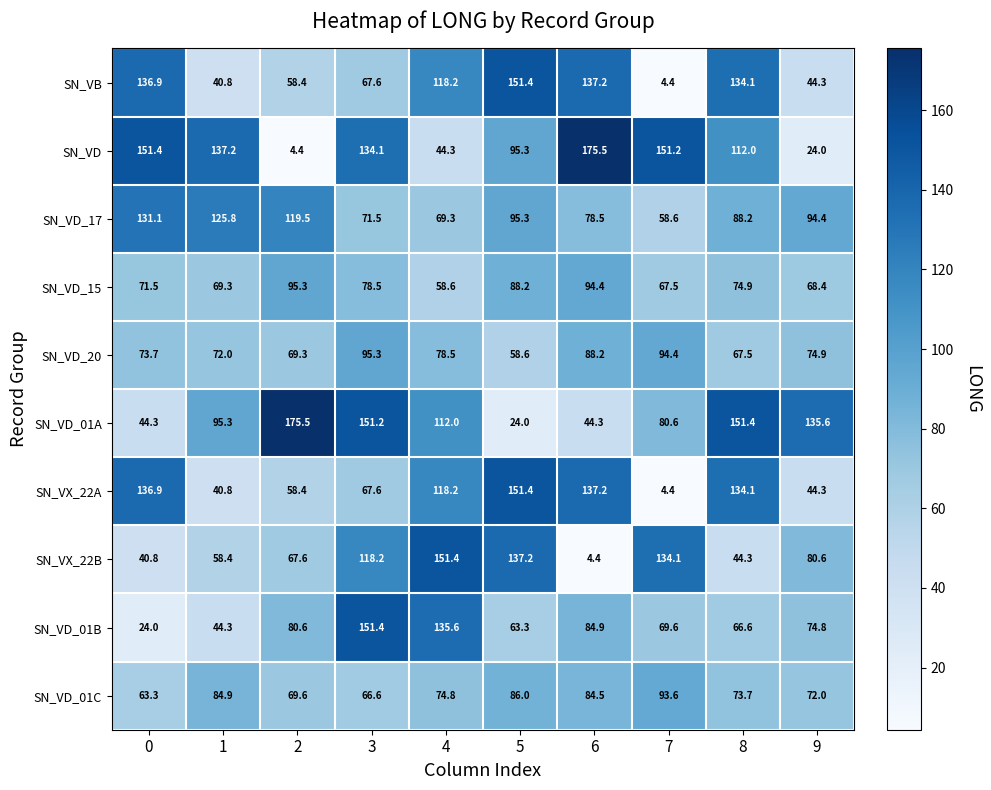

What is the lowest value of the SN_VD_01B series?

24.0